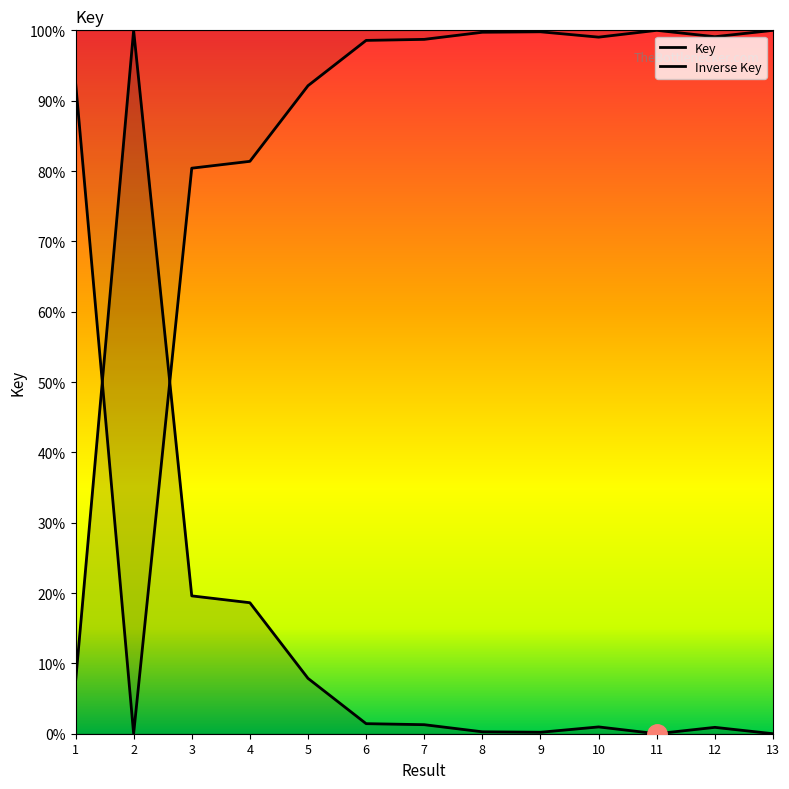

How many distinct data groups are displayed?

2